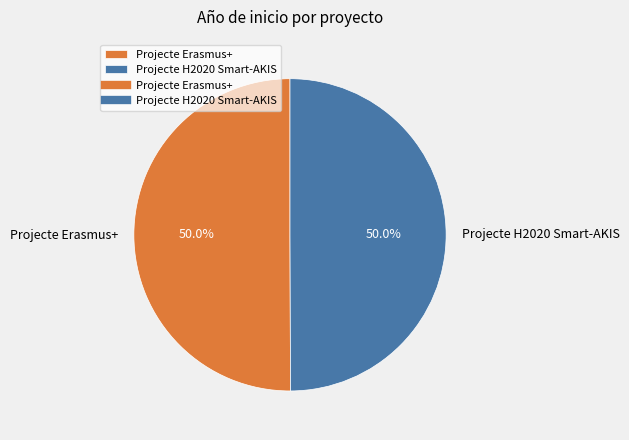

To the nearest percent, what is the combined percentage of Projecte Erasmus+ and Projecte H2020 Smart-AKIS?

100%